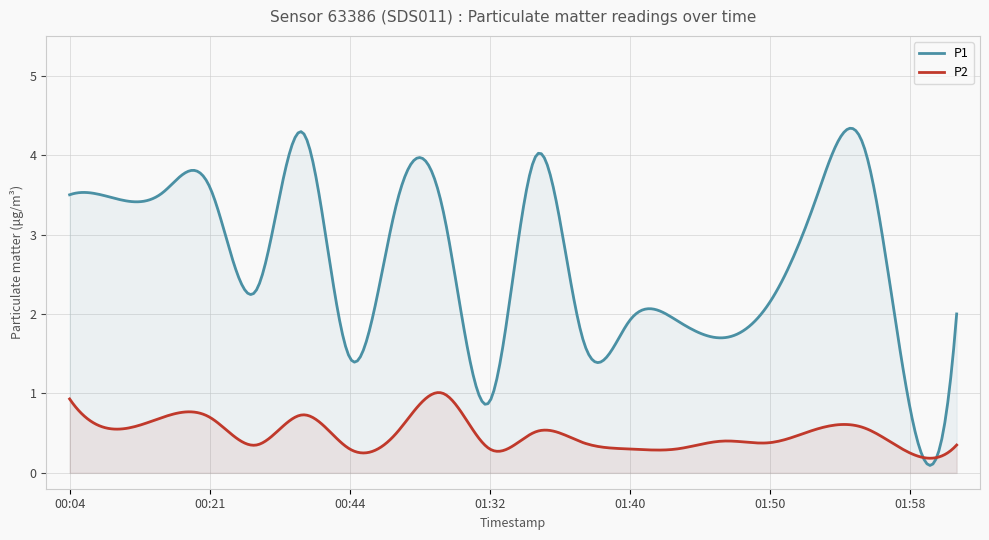

Rank the series by their maximum value, from lowest to highest.

P2, P1